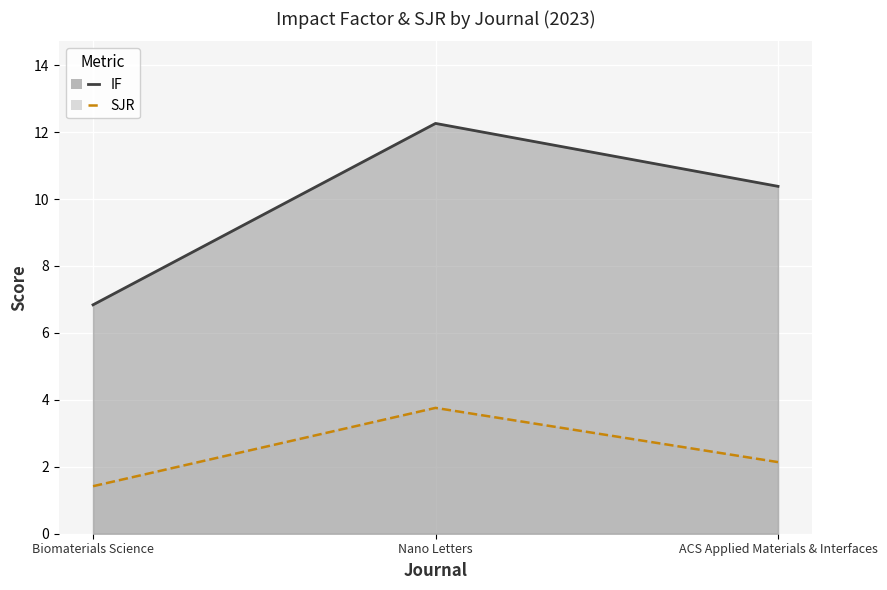

What is the difference between the second highest and minimum values in the IF series?

3.5